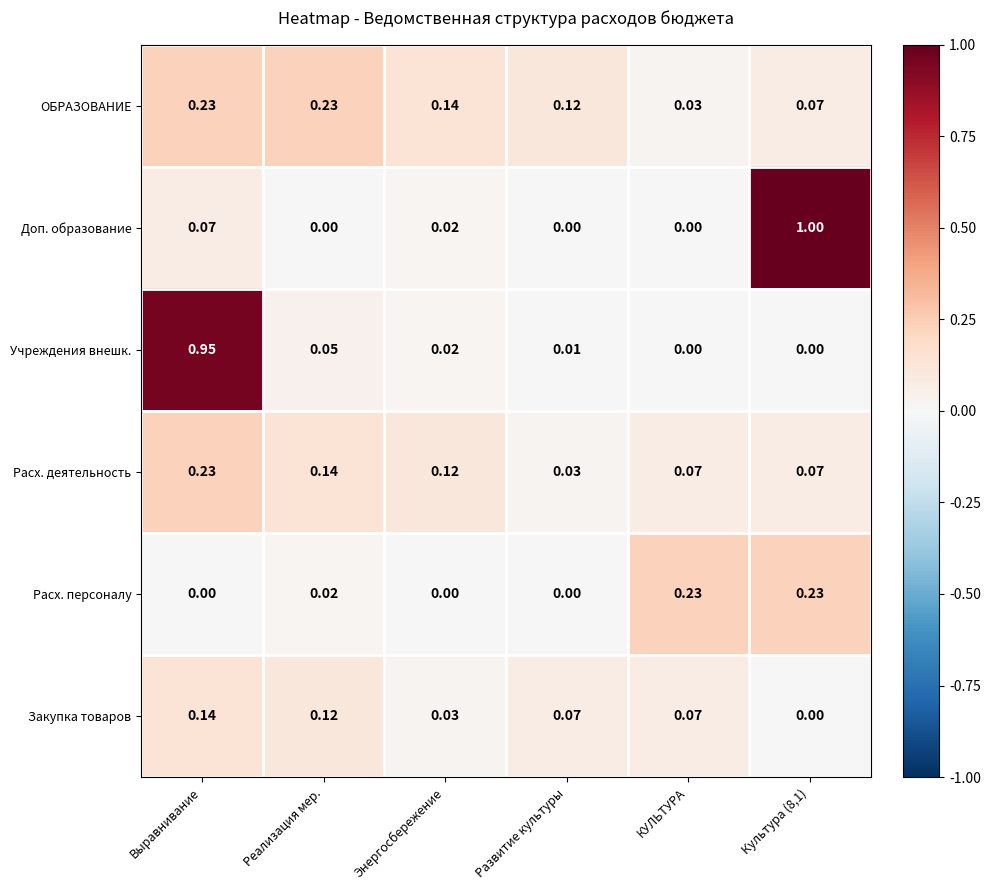

Which series has the largest total across all categories?

Доп. образование